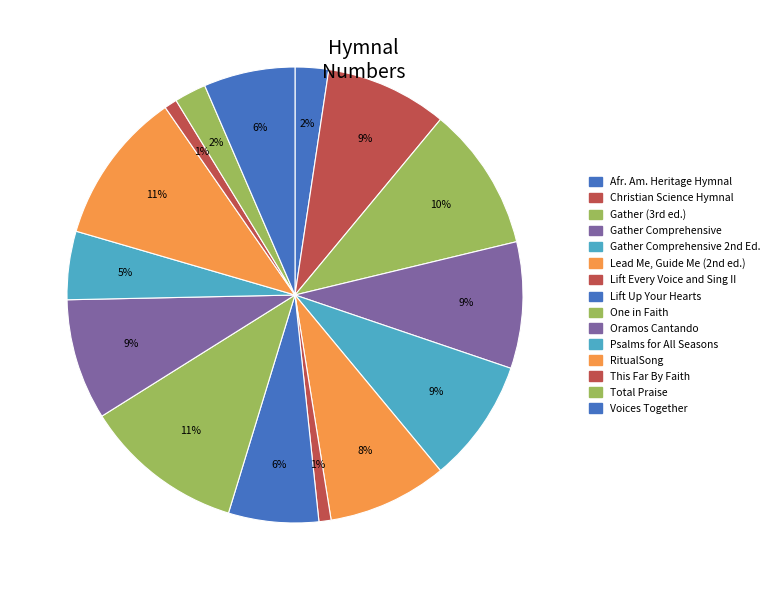

Count the number of slices in the pie.

15